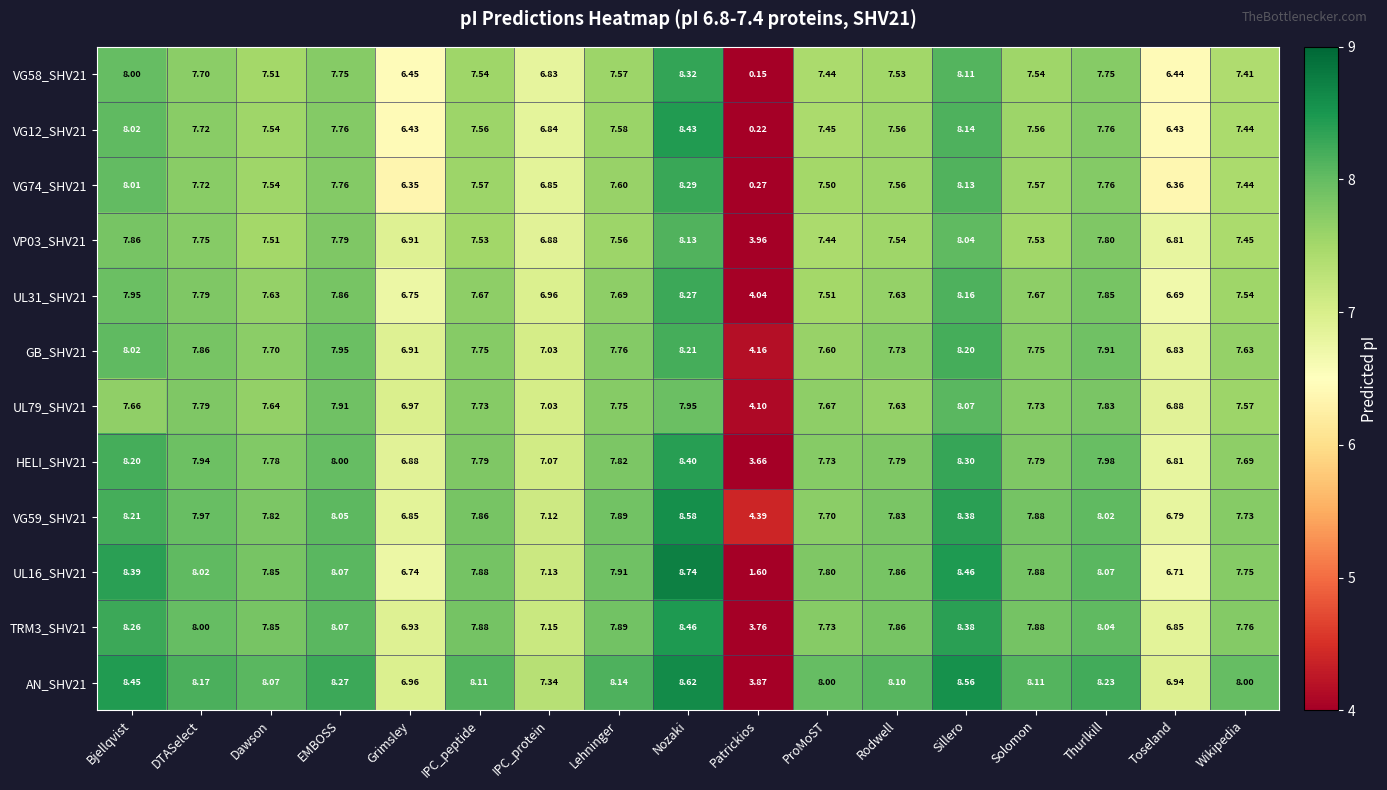

Between Patrickios and Thurlkill, which series saw the biggest shift?

VG58_SHV21